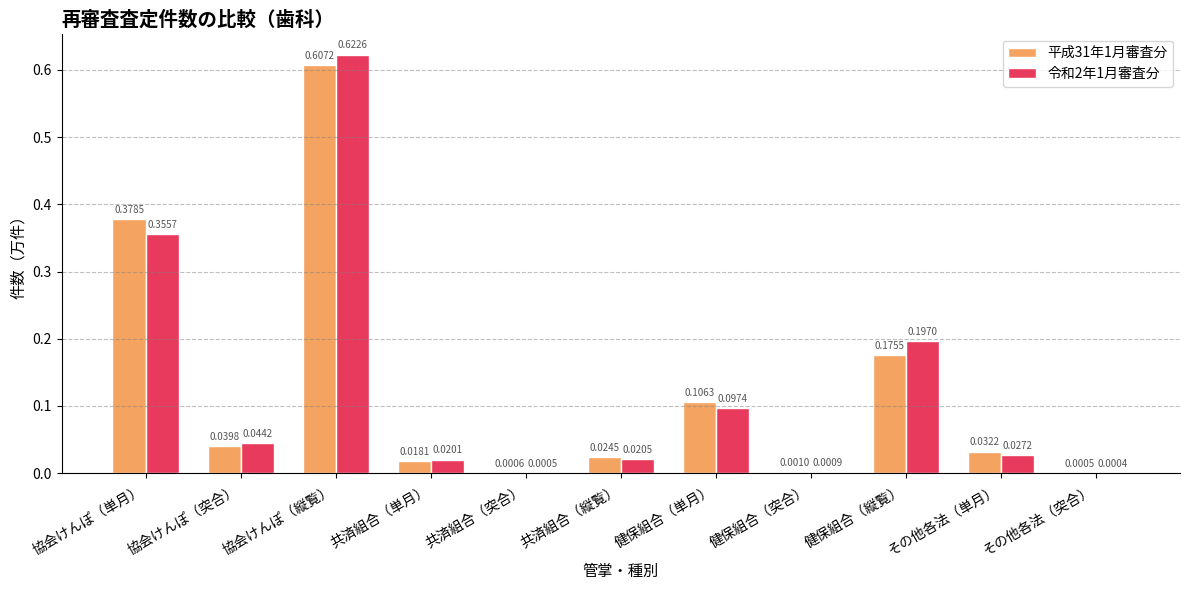

At which label is 平成31年1月審査分 closest to 0?

その他各法（突合）